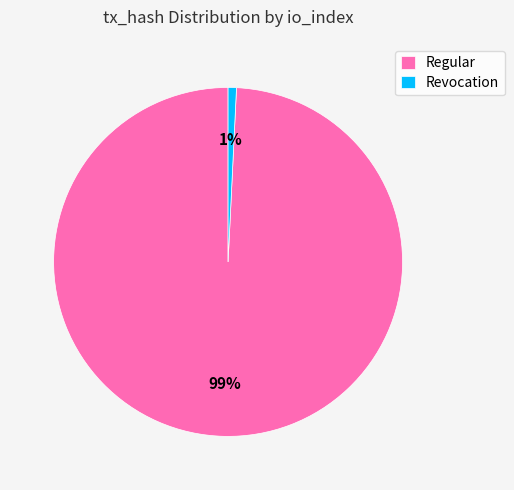

Is there any slice that represents more than half of the pie?

Yes